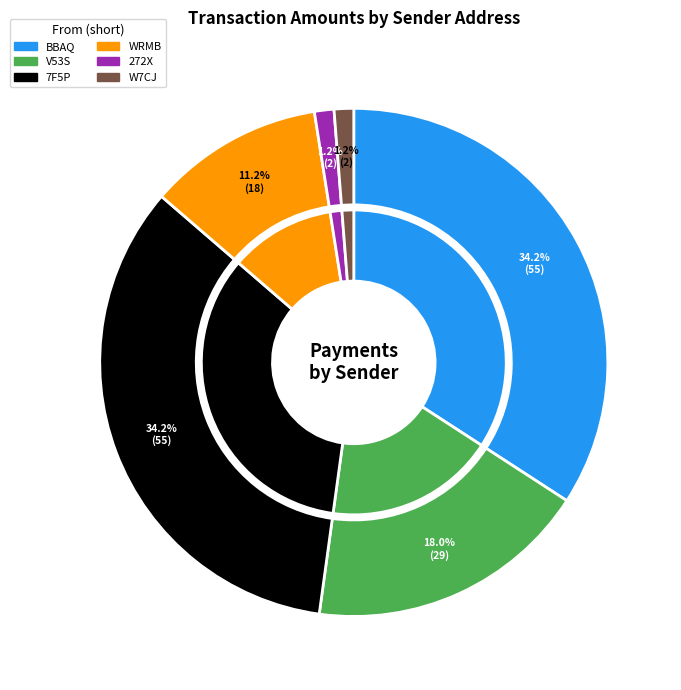

To the nearest percent, what is the combined percentage of S-V53S-X6ZP-ZRAR-DP2YB and S-WRMB-BJ6F-Q2X9-G3FDS?

29%